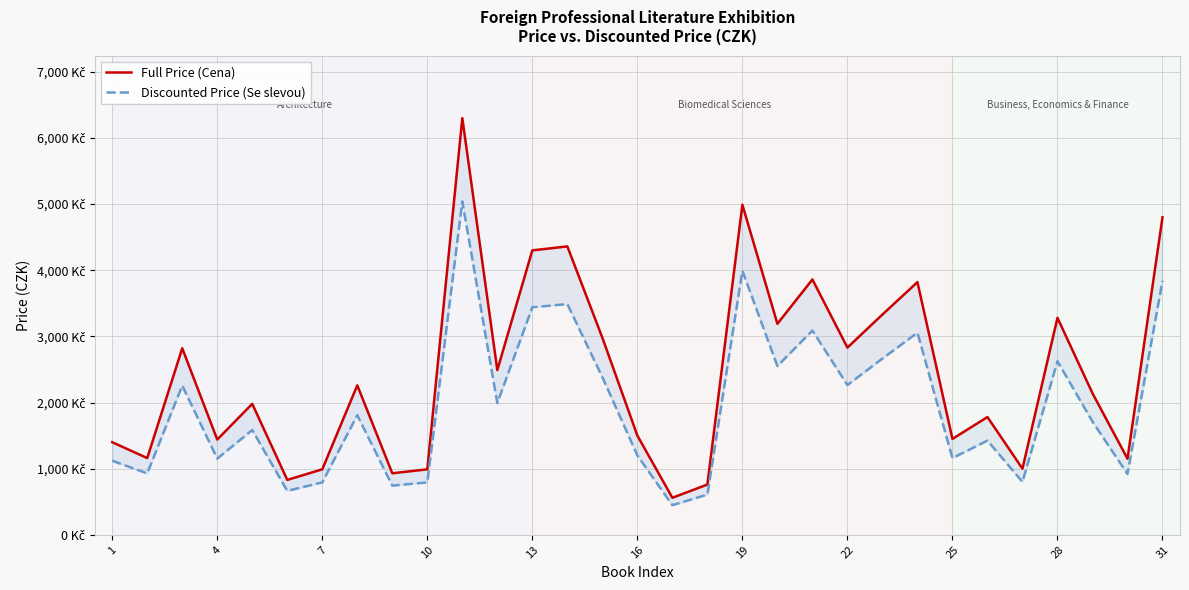

What are all the series names shown in the legend?

Full Price (Cena), Discounted Price (Se slevou)